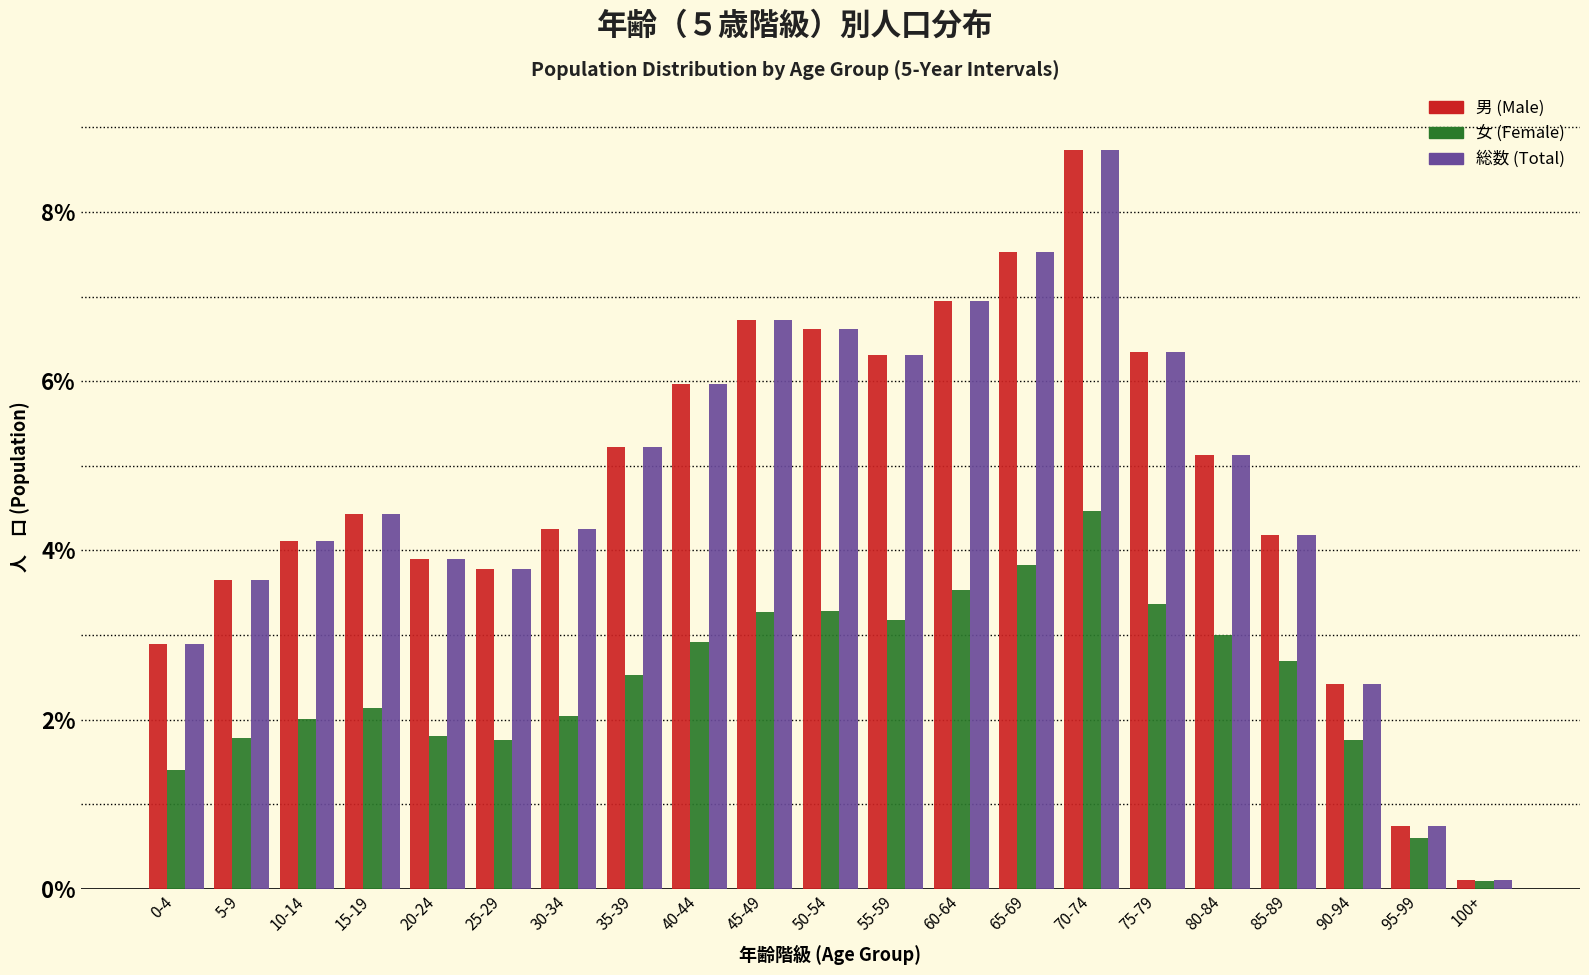

At which category does the chart reach its minimum across all series?

100+